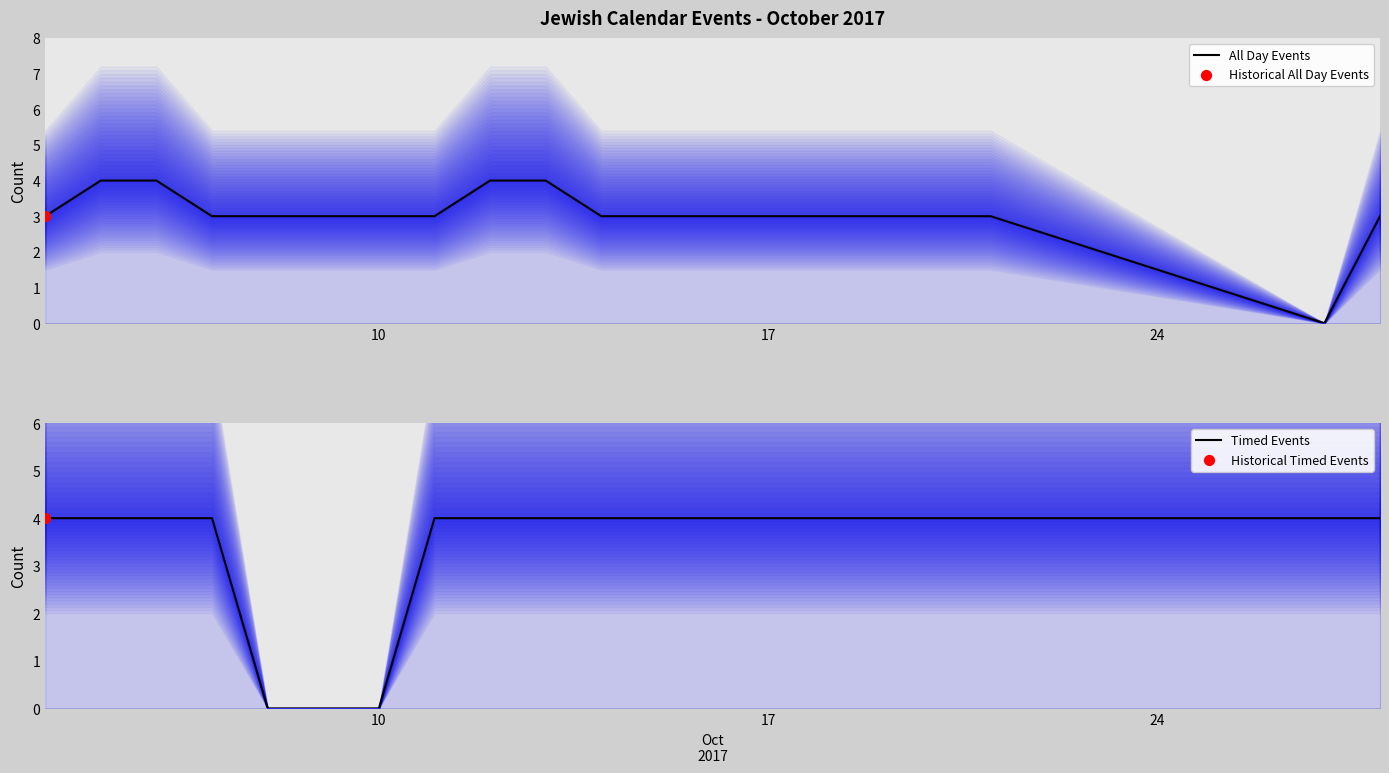

Which series contains the lowest Y value?

All Day Events